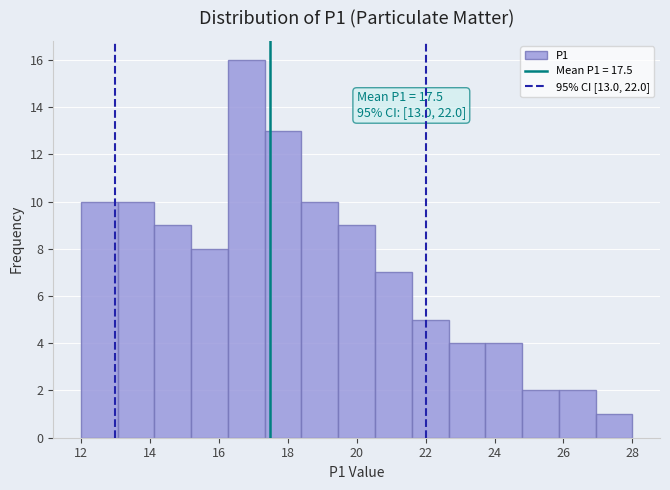

Which range on the x-axis has the tallest bar?

16.2 to 17.4